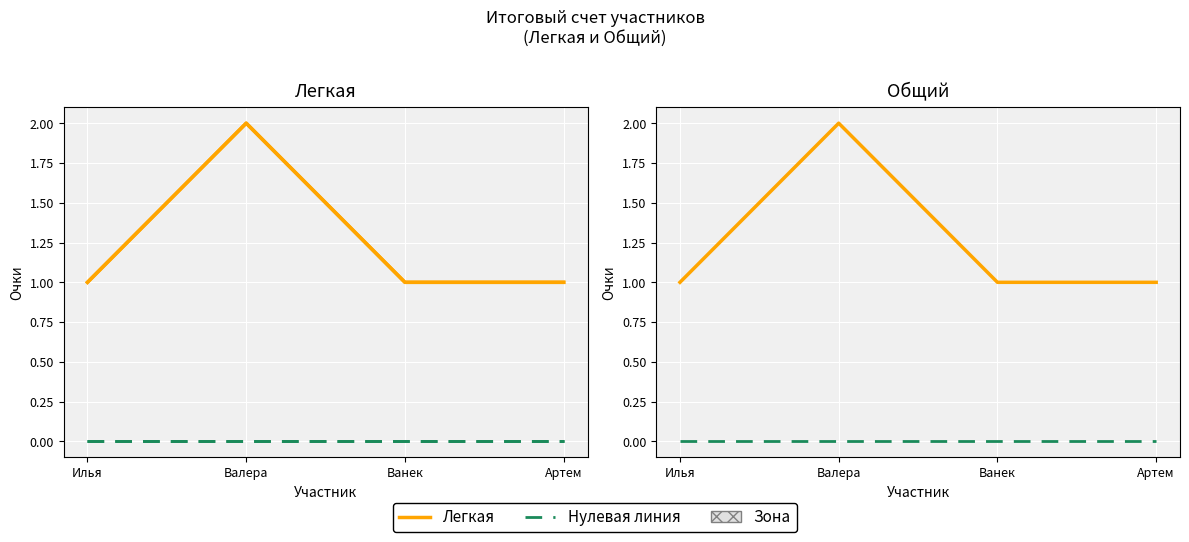

What is the difference between the maximum and minimum values in the Общий series?

1